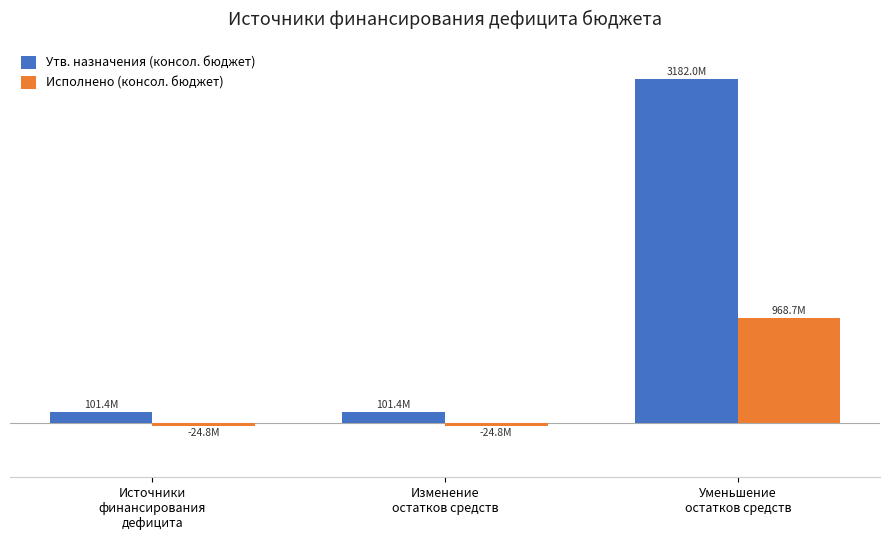

Between Источники
финансирования
дефицита and Изменение
остатков средств, which is larger?

Источники
финансирования
дефицита